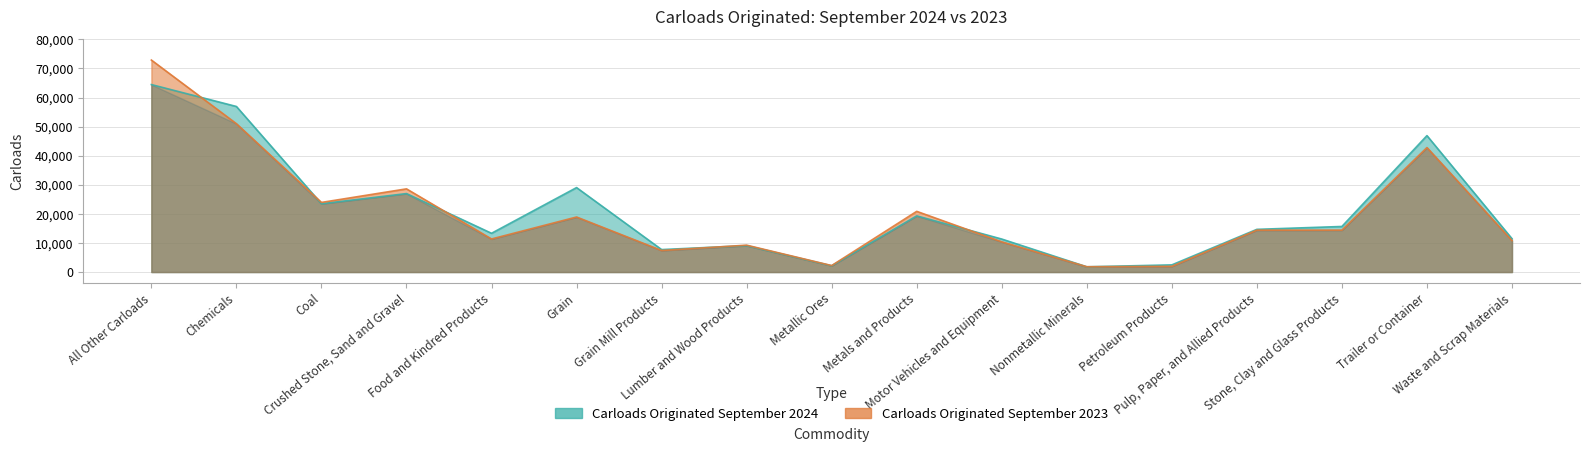

What is the difference between the maximum and second lowest values in the Carloads Originated September 2023 series?

70926